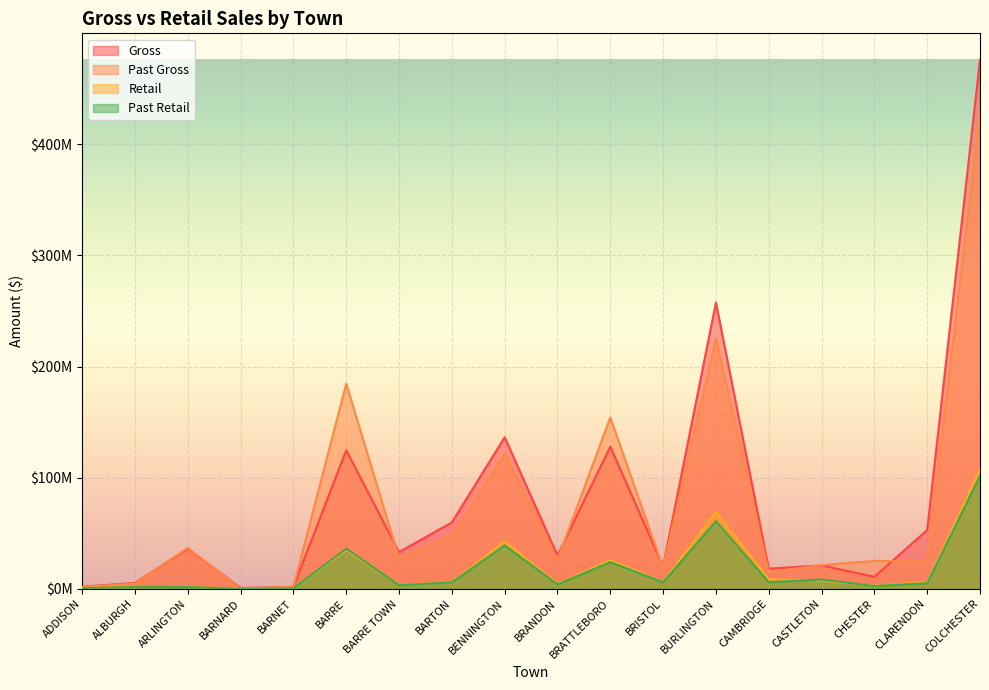

Reading right to left, transcribe all the data shown in this chart.

Gross: COLCHESTER=475959101.1	CLARENDON=52920330.7	CHESTER=10868155.1	CASTLETON=21126547.8	CAMBRIDGE=18173829.6	BURLINGTON=257626216.6	BRISTOL=20197861.1	BRATTLEBORO=127909351.0	BRANDON=30085163.0	BENNINGTON=136348060.3	BARTON=59775719.9	BARRE TOWN=33091642.4	BARRE=124650097.0	BARNET=1698117.5	BARNARD=801231.0	ARLINGTON=36192235.2	ALBURGH=5314425.5	ADDISON=1934309.1
Past Gross: COLCHESTER=428754274.1	CLARENDON=24433070.0	CHESTER=25166069.2	CASTLETON=21382094.9	CAMBRIDGE=15073286.4	BURLINGTON=225290886.6	BRISTOL=19003405.4	BRATTLEBORO=154170944.9	BRANDON=26328089.0	BENNINGTON=121288488.8	BARTON=47638102.2	BARRE TOWN=27625123.5	BARRE=184452901.0	BARNET=2007555.0	BARNARD=0.0	ARLINGTON=36874651.8	ALBURGH=4694045.2	ADDISON=1661024.5
Retail: COLCHESTER=107435947.1	CLARENDON=6061760.0	CHESTER=2828484.0	CASTLETON=7446096.2	CAMBRIDGE=8682218.1	BURLINGTON=69394743.6	BRISTOL=6097159.3	BRATTLEBORO=25897470.8	BRANDON=4566578.8	BENNINGTON=42671548.5	BARTON=6025406.8	BARRE TOWN=3444535.8	BARRE=34934917.4	BARNET=513250.2	BARNARD=221321.7	ARLINGTON=1744892.5	ALBURGH=1543979.0	ADDISON=603000.2
Past Retail: COLCHESTER=101626055.0	CLARENDON=5092082.4	CHESTER=2524105.5	CASTLETON=8365656.8	CAMBRIDGE=5972016.4	BURLINGTON=60859349.4	BRISTOL=5861127.5	BRATTLEBORO=24045478.3	BRANDON=4046584.3	BENNINGTON=39091847.8	BARTON=5825255.1	BARRE TOWN=3258205.6	BARRE=36083038.1	BARNET=509905.2	BARNARD=0.0	ARLINGTON=1604202.0	ALBURGH=1579716.9	ADDISON=585593.7